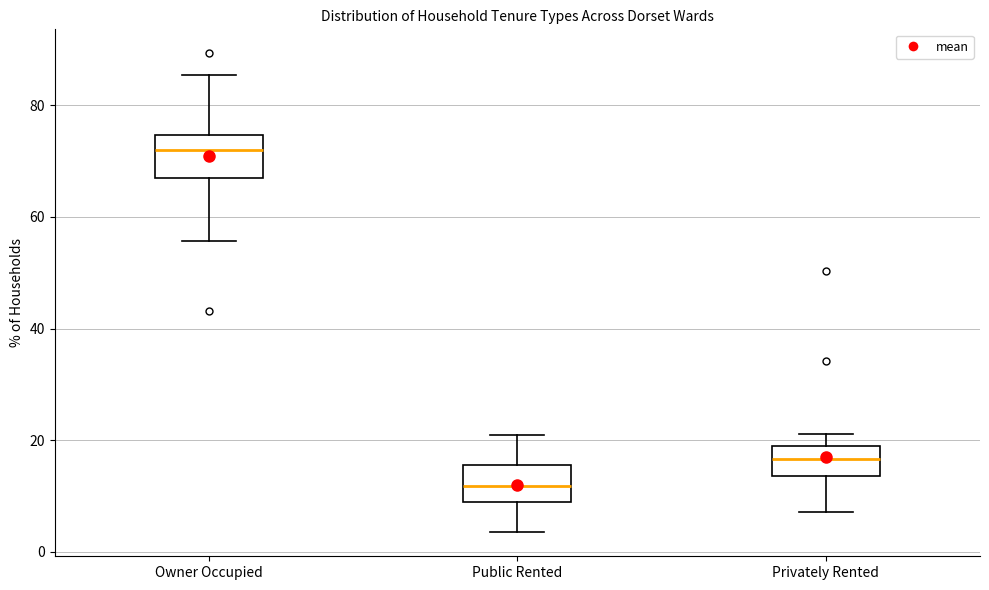

Reading left to right, transcribe this box plot: for each box, give where its median line is, the range the box spans, and where its two whiskers end, as read against the y-axis. The values are not printed on the chart, so give them approximately, as read against the axis.

Owner Occupied: median 72, box 68 to 74, whiskers 56 to 86
Public Rented: median 12, box 10 to 16, whiskers 4 to 20
Privately Rented: median 16, box 14 to 20, whiskers 8 to 22